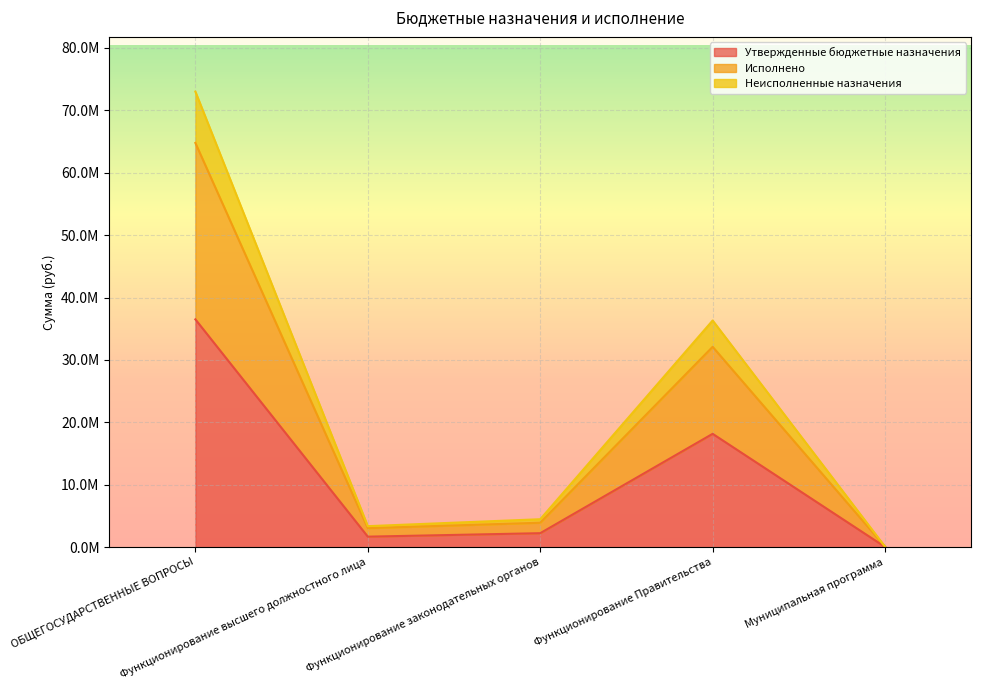

Where is Неисполненные назначения nearest to the value 36541719?

Функционирование Правительства